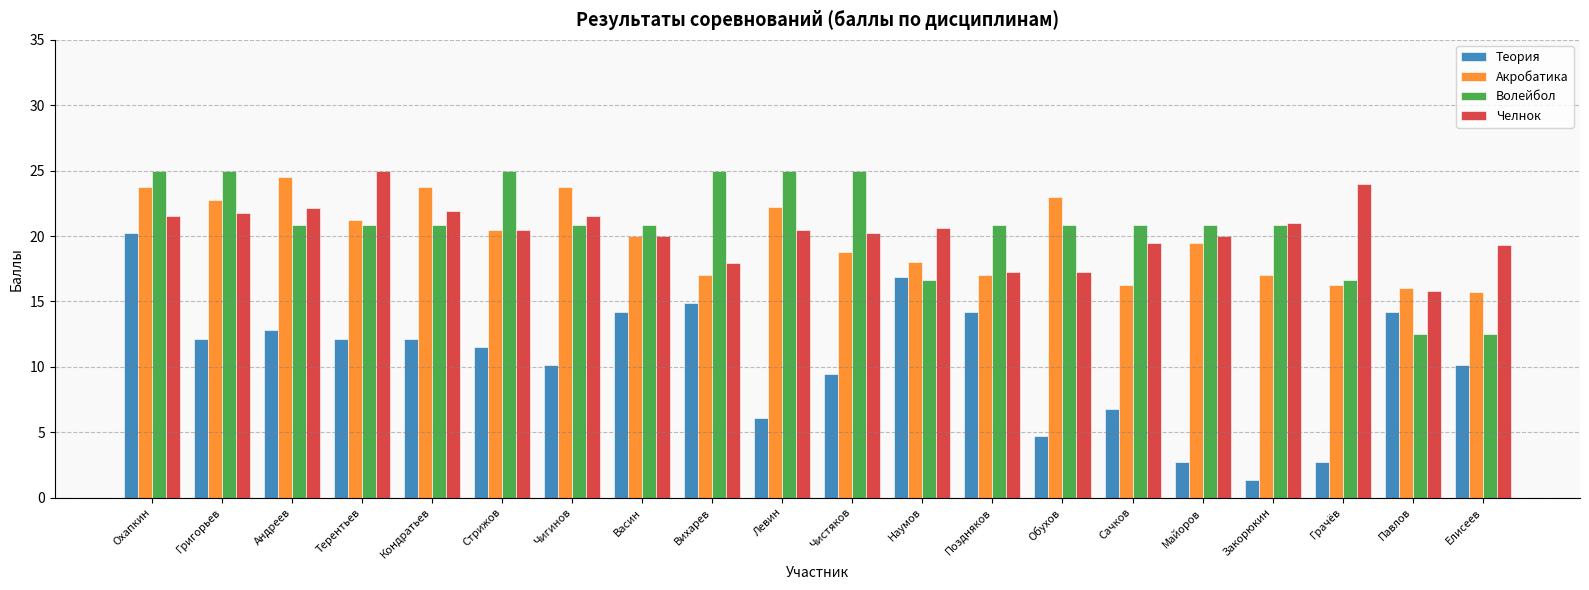

What is the label of the 9th bar from the right?

Наумов